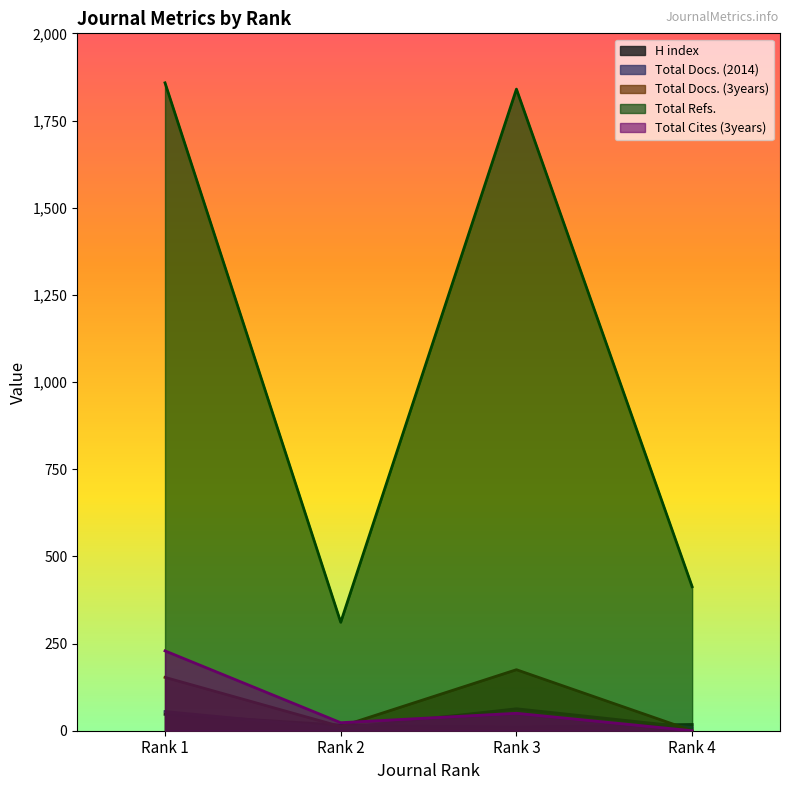

What is the difference between the second highest and minimum values in the H index series?

7